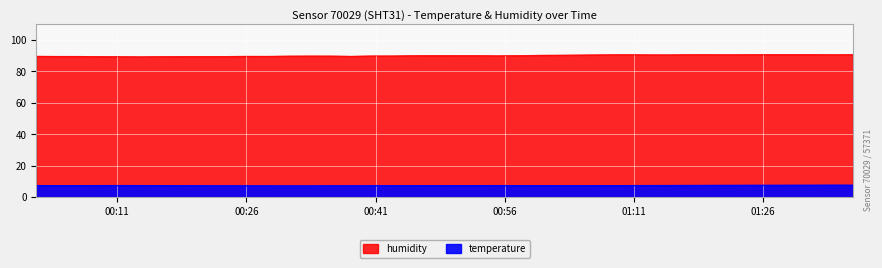

At which label is temperature closest to 7?

2022-11-15T00:30:51